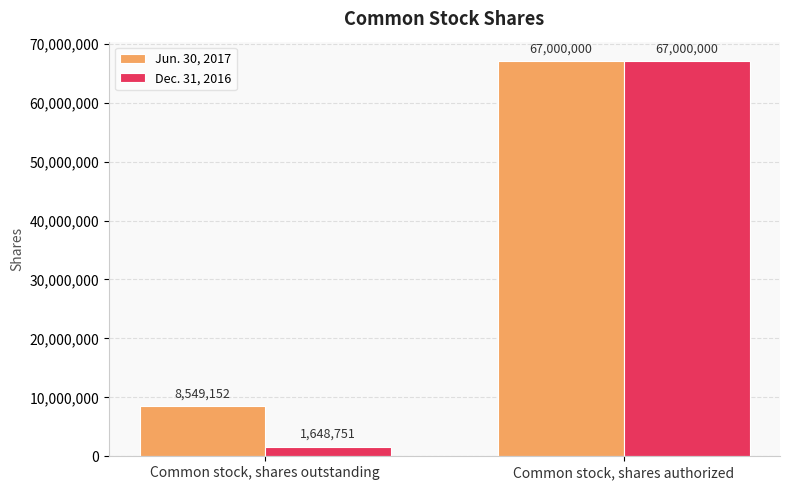

What are all the series names shown in the legend?

Jun. 30, 2017, Dec. 31, 2016